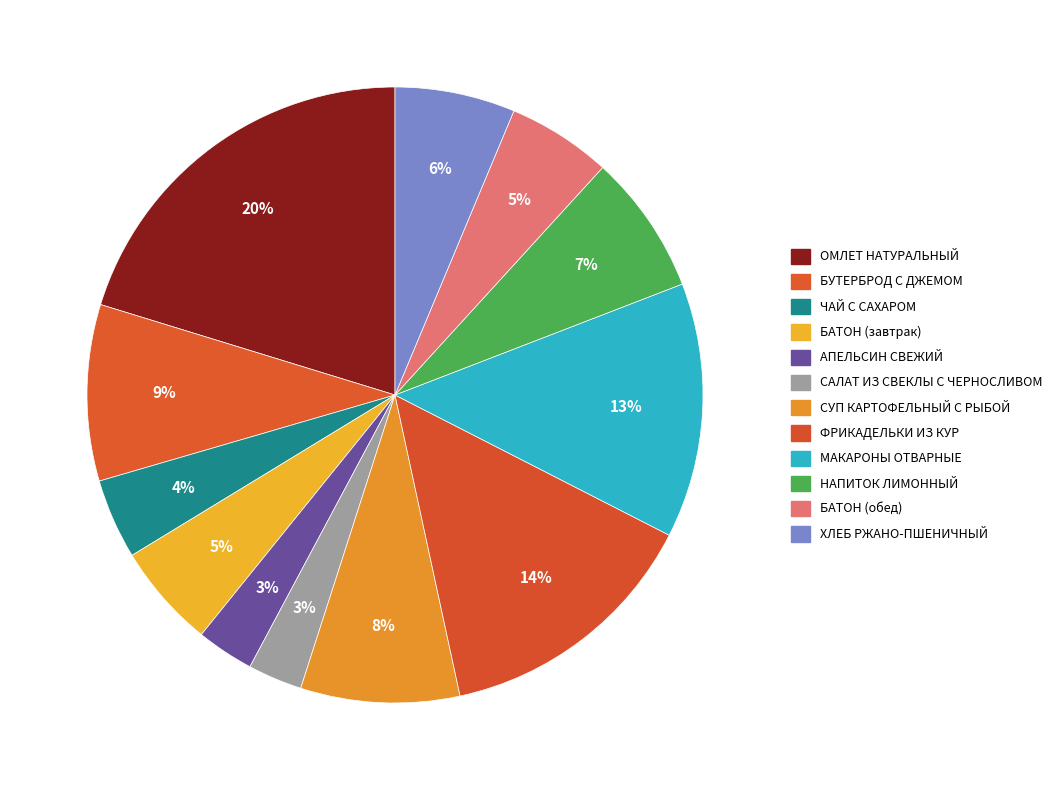

The БАТОН (завтрак) slice represents 1% of the pie. True or false?

False